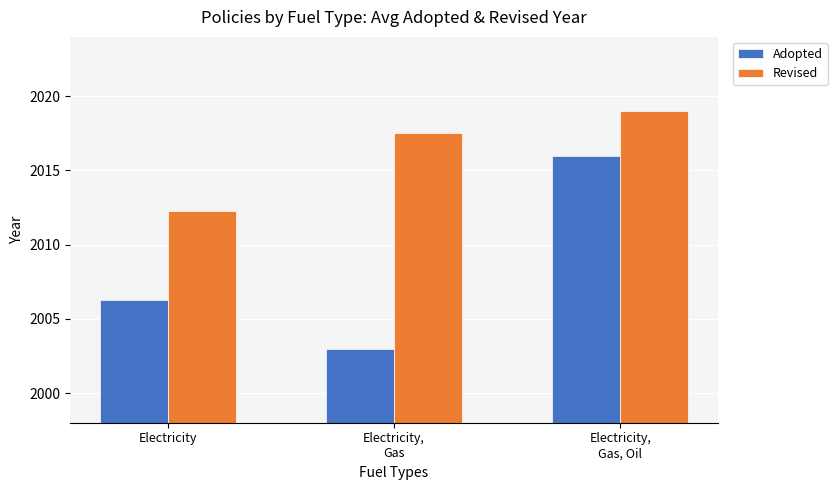

How many data points in Revised are less than 2017?

1